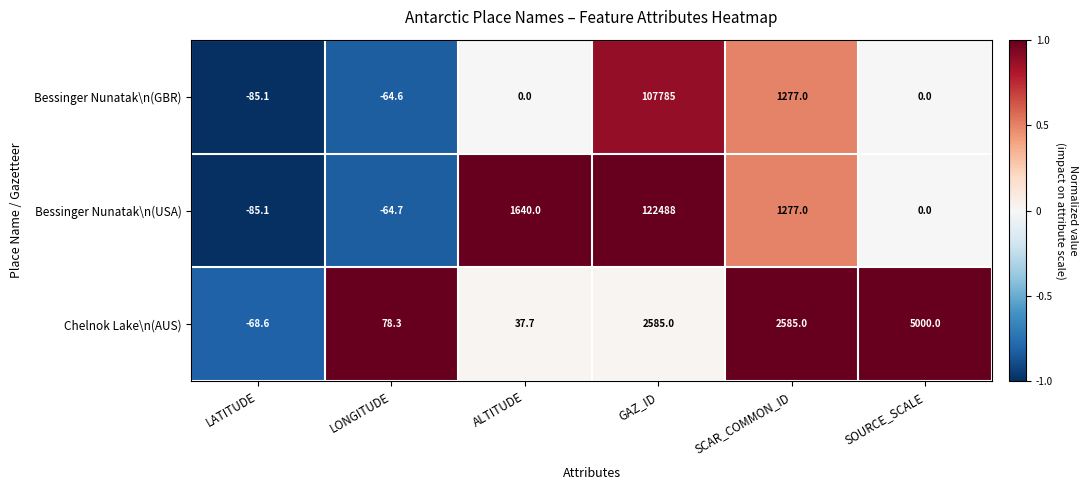

Reading left to right, transcribe all the data shown in this chart.

Bessinger Nunatak\n(GBR): -85.1	-64.6	0.0	107785.0	1277.0	0.0
Bessinger Nunatak\n(USA): -85.1	-64.7	1640.0	122488.0	1277.0	0.0
Chelnok Lake\n(AUS): -68.6	78.3	37.7	2585.0	2585.0	5000.0